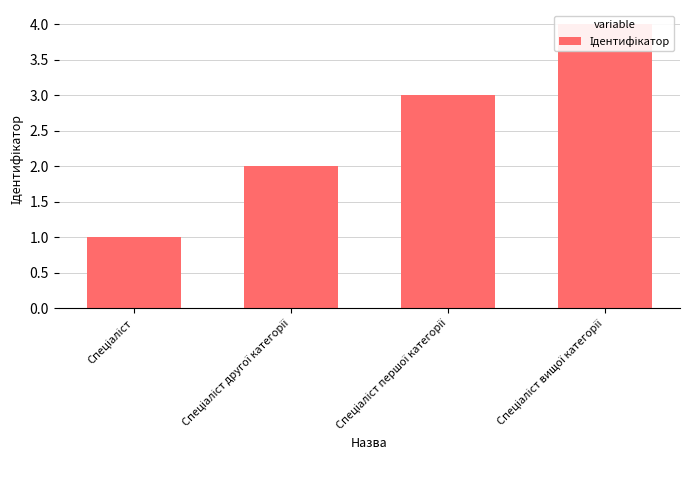

Rank the categories by value from highest to lowest.

Спеціаліст вищої категорії, Спеціаліст першої категорії, Спеціаліст другої категорії, Спеціаліст